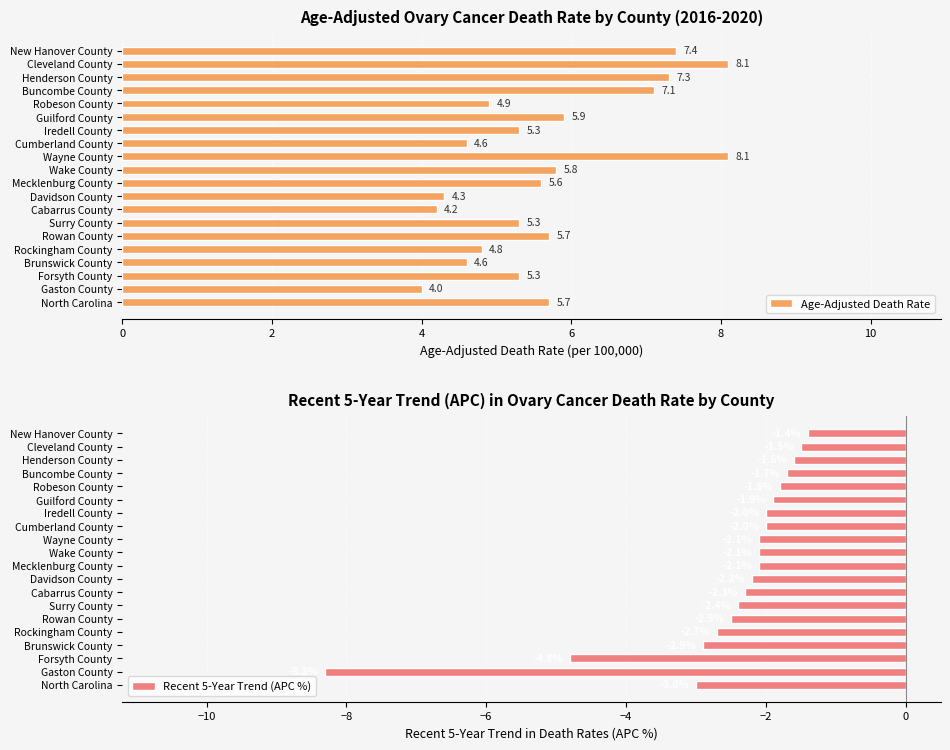

What is the difference between the second highest and minimum values in the Age-Adjusted Death Rate series?

4.1